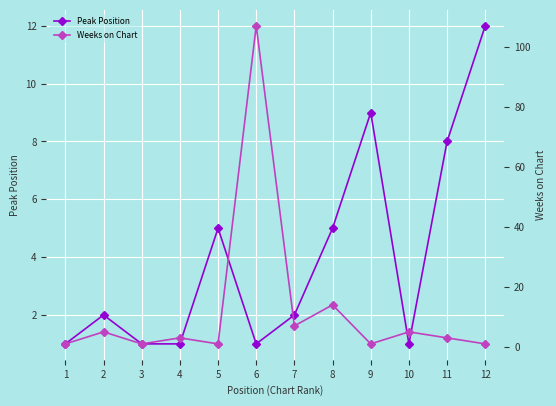

At which category is the sum across all series the highest?

6